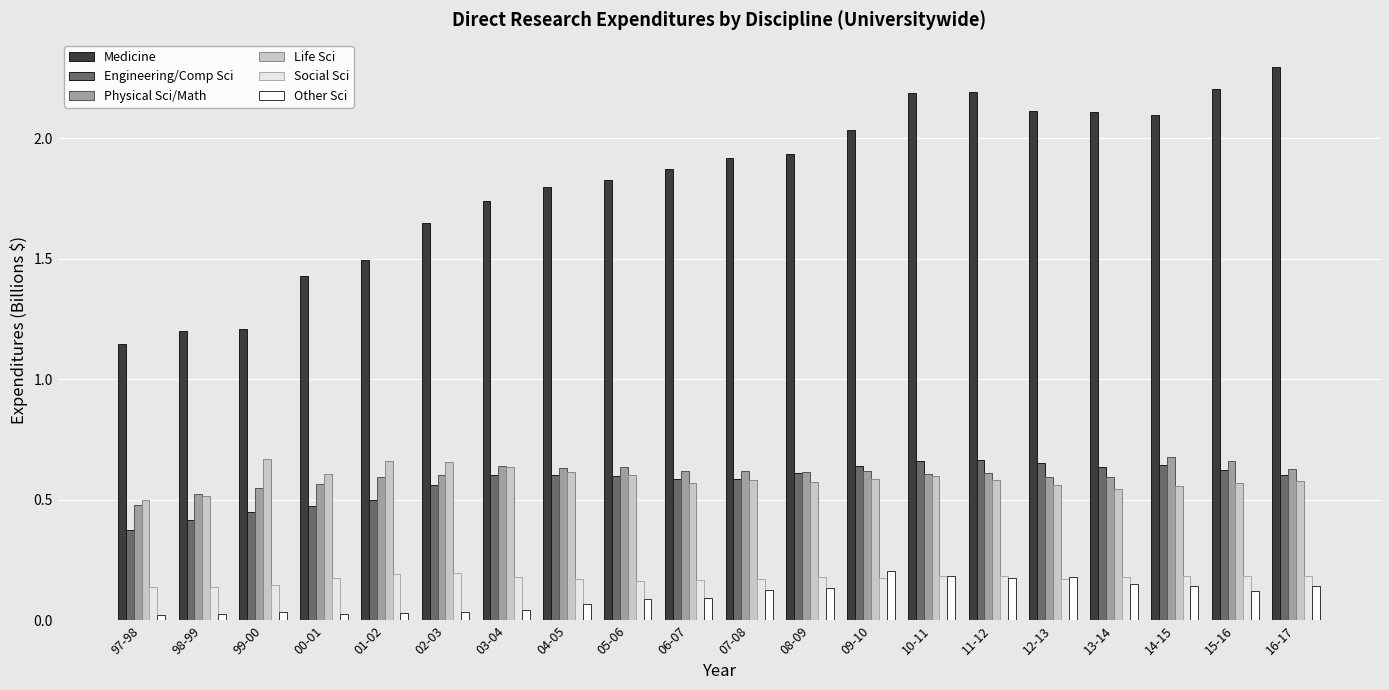

Reading left to right, transcribe all the data shown in this chart.

Medicine: 97-98=1.1	98-99=1.2	99-00=1.2	00-01=1.4	01-02=1.5	02-03=1.6	03-04=1.7	04-05=1.8	05-06=1.8	06-07=1.9	07-08=1.9	08-09=1.9	09-10=2.0	10-11=2.2	11-12=2.2	12-13=2.1	13-14=2.1	14-15=2.1	15-16=2.2	16-17=2.3
Engineering/Comp Sci: 97-98=0.4	98-99=0.4	99-00=0.4	00-01=0.5	01-02=0.5	02-03=0.6	03-04=0.6	04-05=0.6	05-06=0.6	06-07=0.6	07-08=0.6	08-09=0.6	09-10=0.6	10-11=0.7	11-12=0.7	12-13=0.7	13-14=0.6	14-15=0.6	15-16=0.6	16-17=0.6
Physical Sci/Math: 97-98=0.5	98-99=0.5	99-00=0.6	00-01=0.6	01-02=0.6	02-03=0.6	03-04=0.6	04-05=0.6	05-06=0.6	06-07=0.6	07-08=0.6	08-09=0.6	09-10=0.6	10-11=0.6	11-12=0.6	12-13=0.6	13-14=0.6	14-15=0.7	15-16=0.7	16-17=0.6
Life Sci: 97-98=0.5	98-99=0.5	99-00=0.7	00-01=0.6	01-02=0.7	02-03=0.7	03-04=0.6	04-05=0.6	05-06=0.6	06-07=0.6	07-08=0.6	08-09=0.6	09-10=0.6	10-11=0.6	11-12=0.6	12-13=0.6	13-14=0.5	14-15=0.6	15-16=0.6	16-17=0.6
Social Sci: 97-98=0.1	98-99=0.1	99-00=0.1	00-01=0.2	01-02=0.2	02-03=0.2	03-04=0.2	04-05=0.2	05-06=0.2	06-07=0.2	07-08=0.2	08-09=0.2	09-10=0.2	10-11=0.2	11-12=0.2	12-13=0.2	13-14=0.2	14-15=0.2	15-16=0.2	16-17=0.2
Other Sci: 97-98=0.0	98-99=0.0	99-00=0.0	00-01=0.0	01-02=0.0	02-03=0.0	03-04=0.0	04-05=0.1	05-06=0.1	06-07=0.1	07-08=0.1	08-09=0.1	09-10=0.2	10-11=0.2	11-12=0.2	12-13=0.2	13-14=0.2	14-15=0.1	15-16=0.1	16-17=0.1